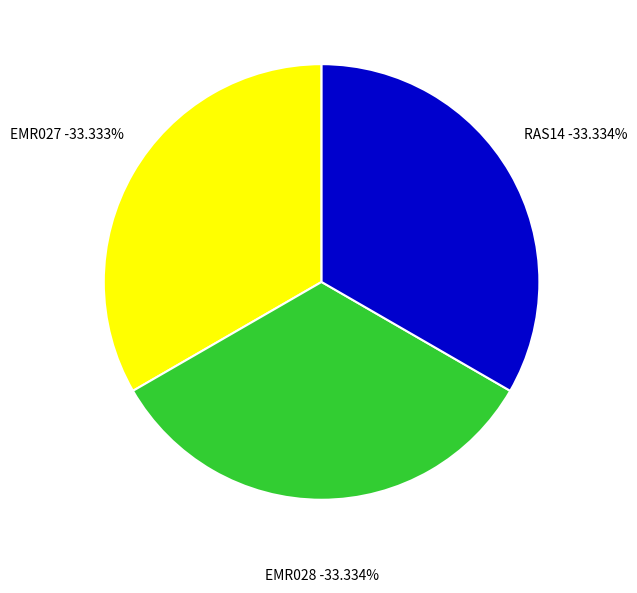

Is the sum of EMR028 and EMR027 greater than half?

Yes